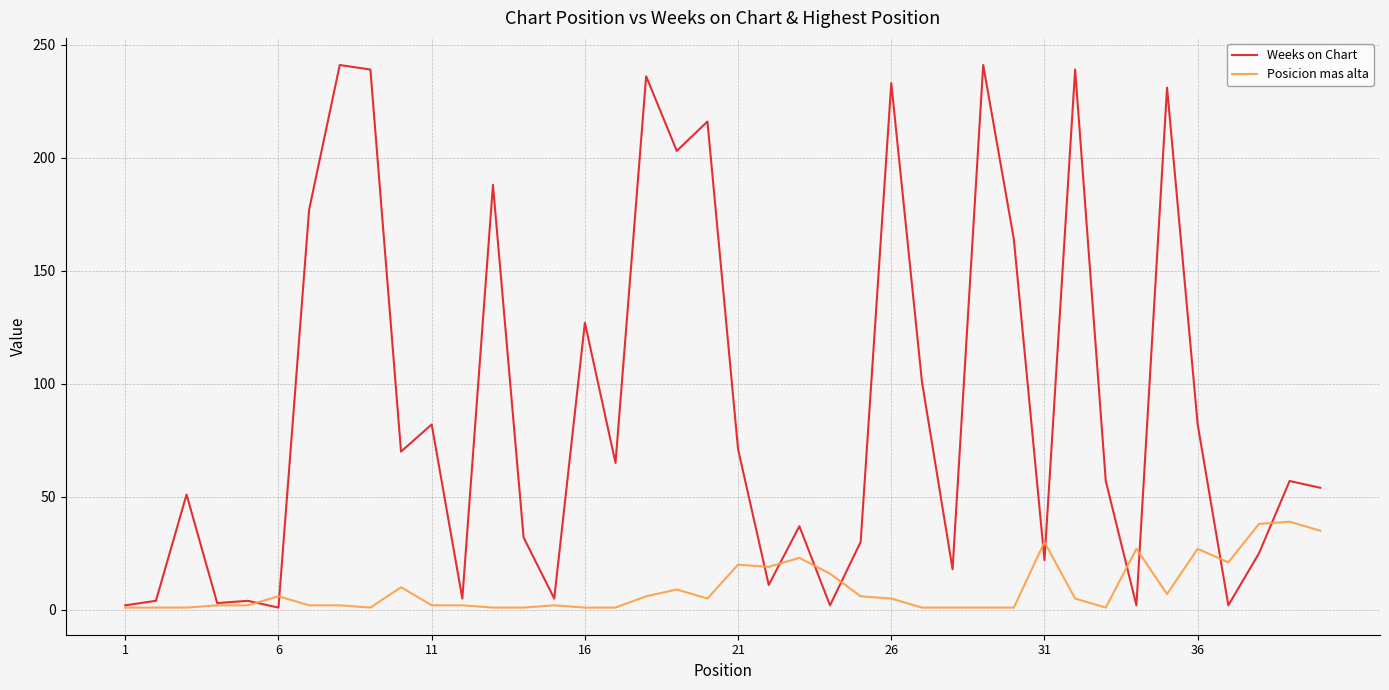

Which series has the largest total across all categories?

Weeks on Chart